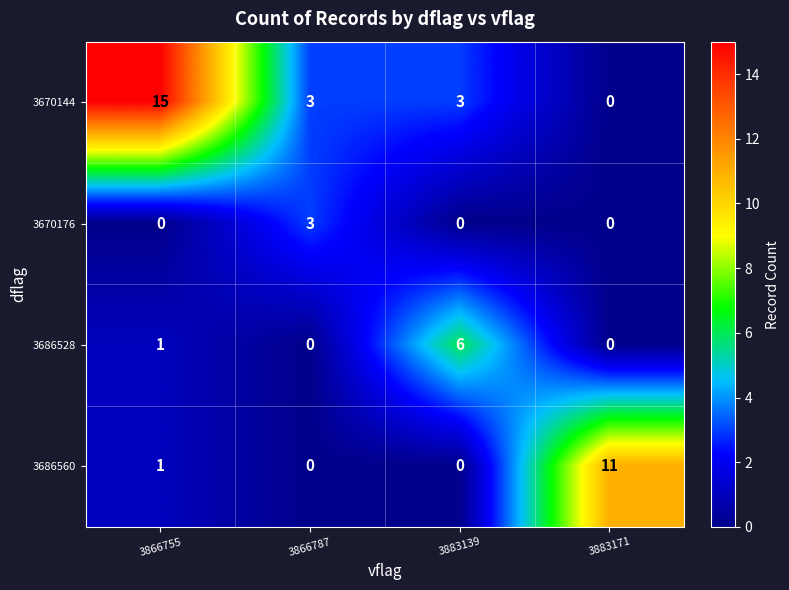

Between 3866787 and 3883171, which series saw the biggest shift?

3686560